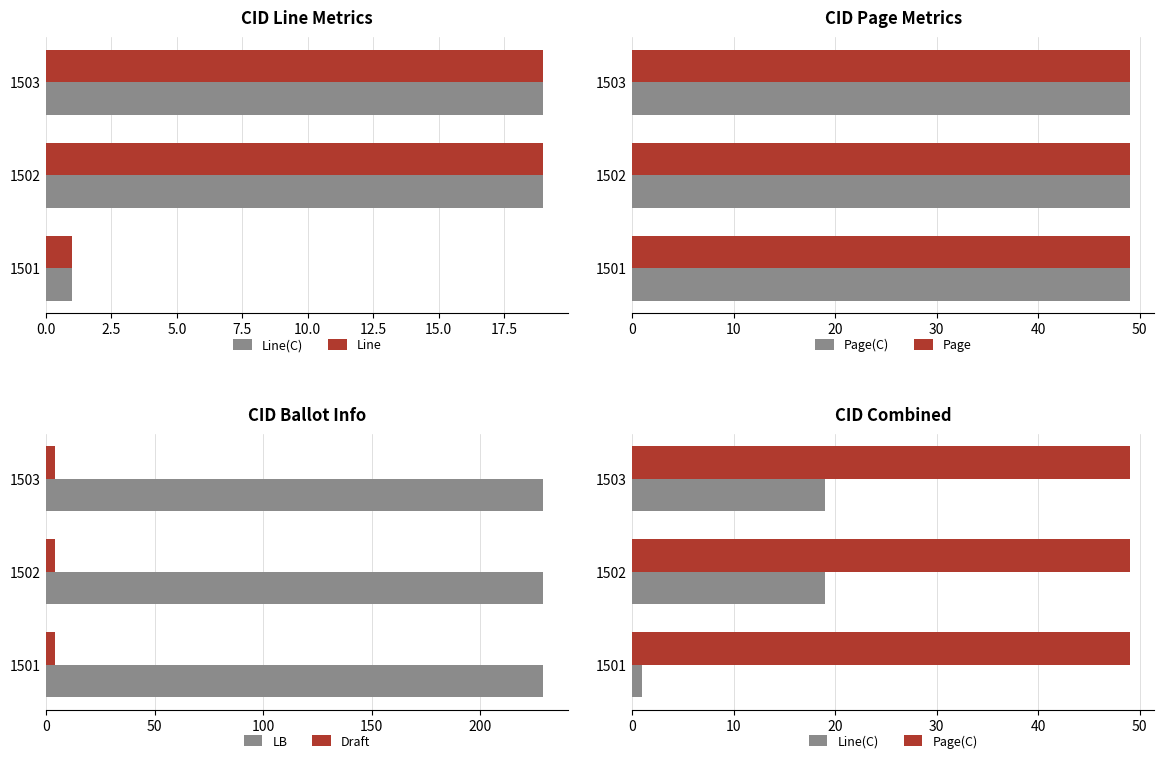

What is the average value of the LB series?

229